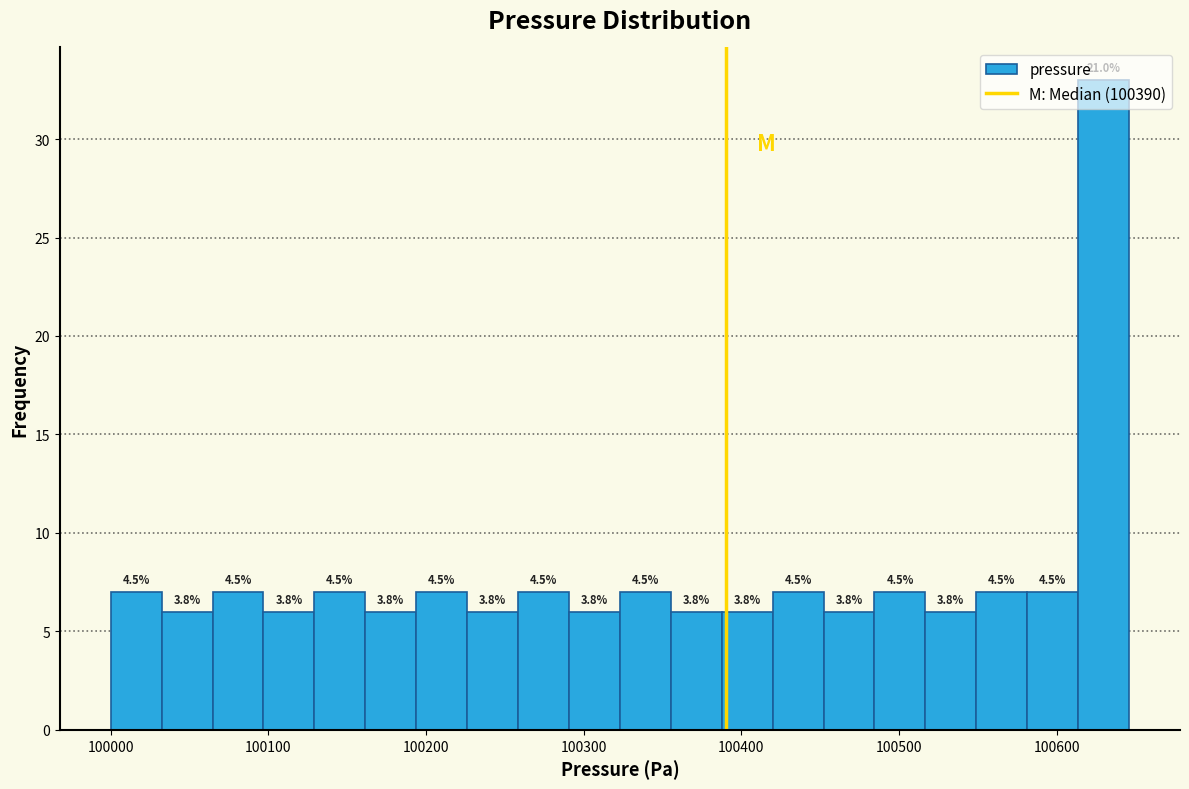

Around what value on the x-axis is the tallest bar? Give the approximate position of its centre, as read against the axis.

100630